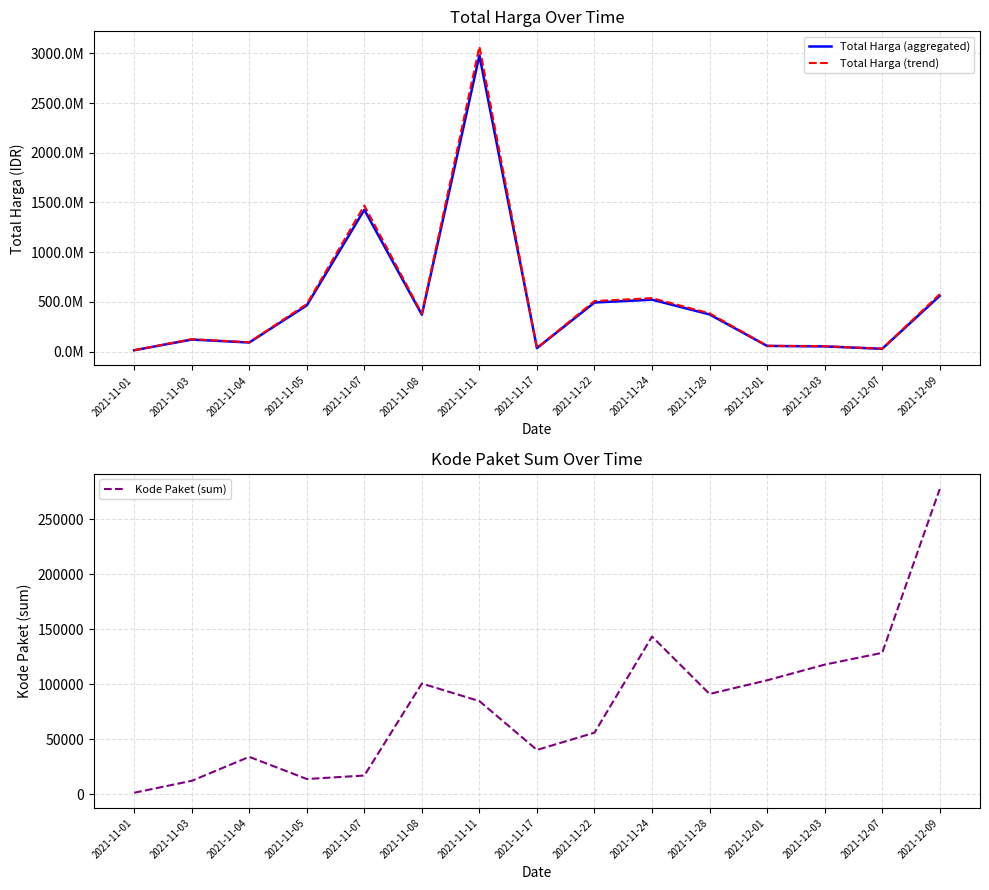

Which category has the highest value in the Total Harga (aggregated) series?

2021-11-11